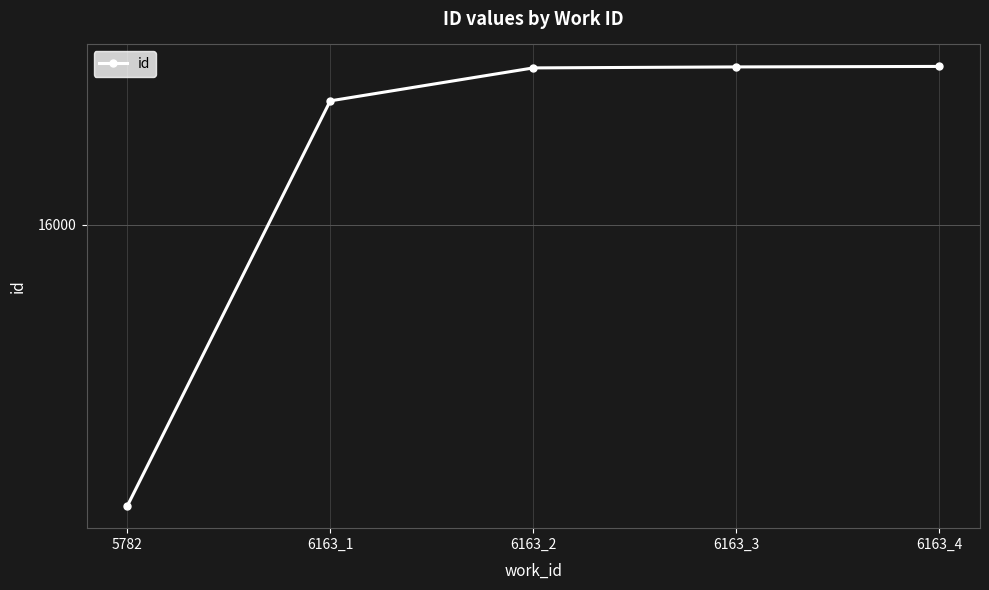

True or false: the data shows 26412 at 6163_1.

False